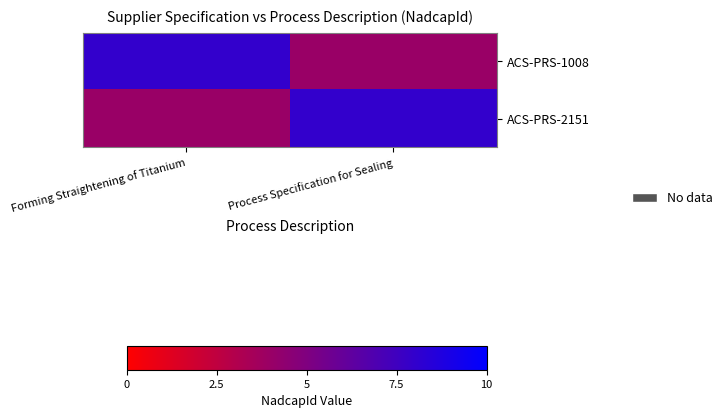

At how many categories does at least one series exceed 4?

2